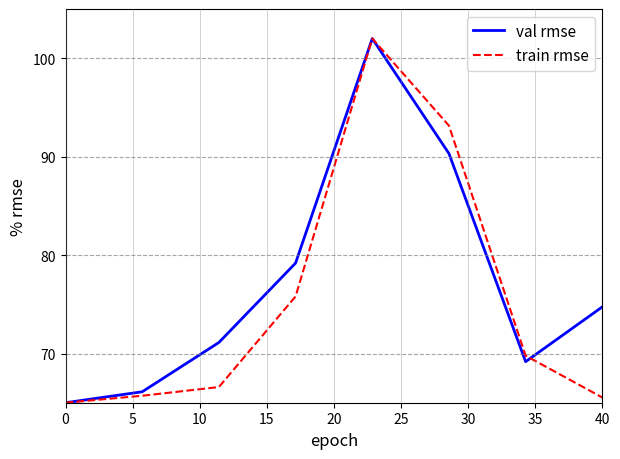

What is the sum of all val rmse values?

617.6